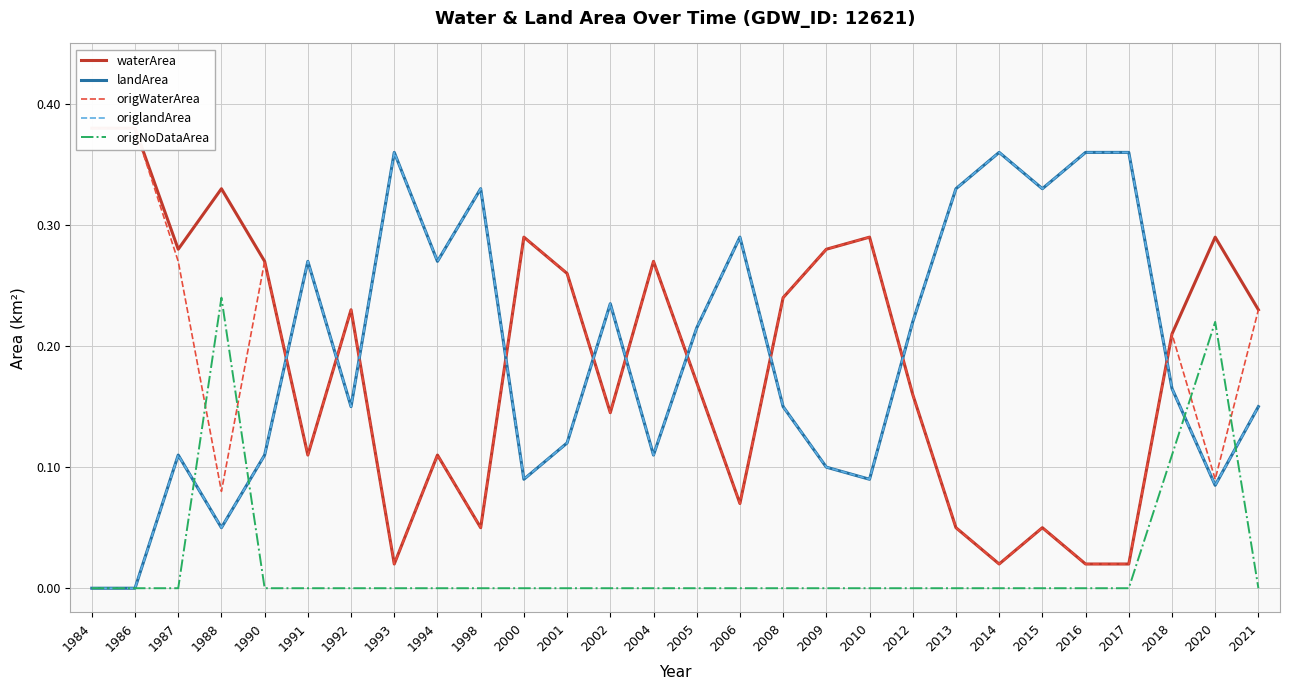

What is the approximate value of waterArea at 2008?

0.2